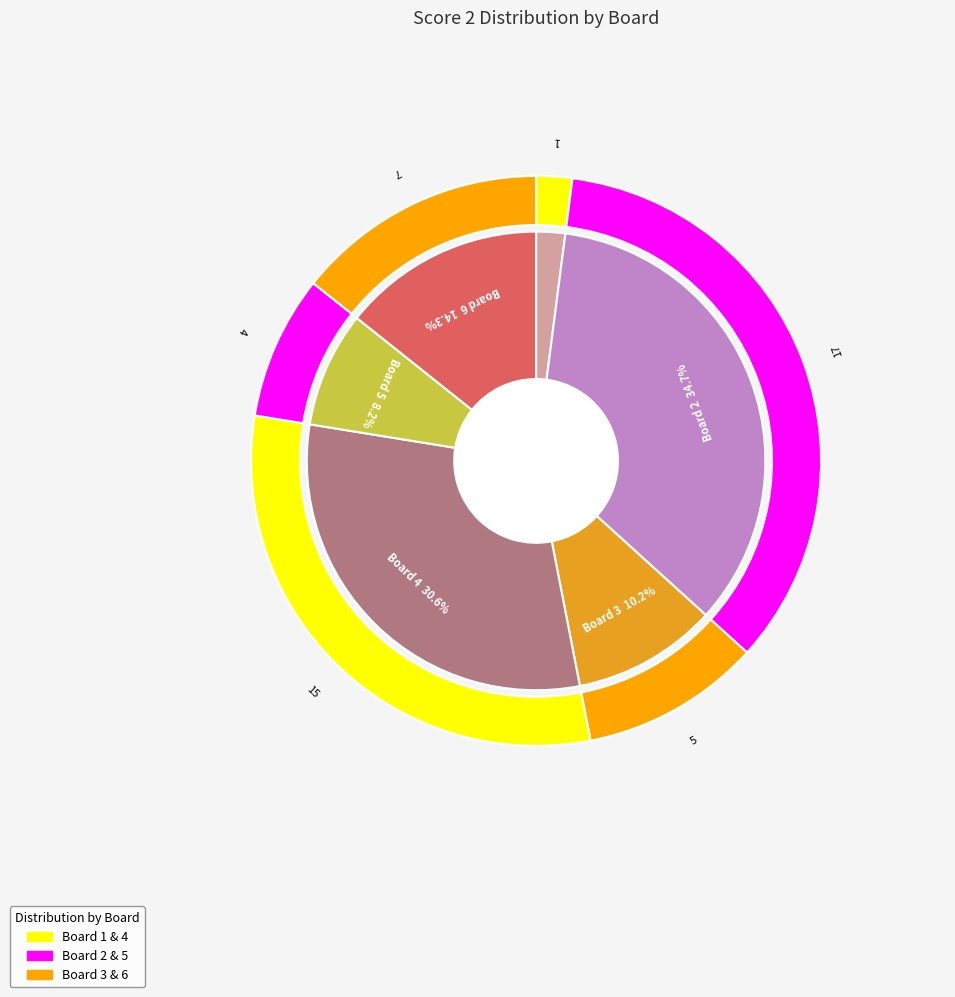

True or false: 2 accounts for 35% of the total.

True